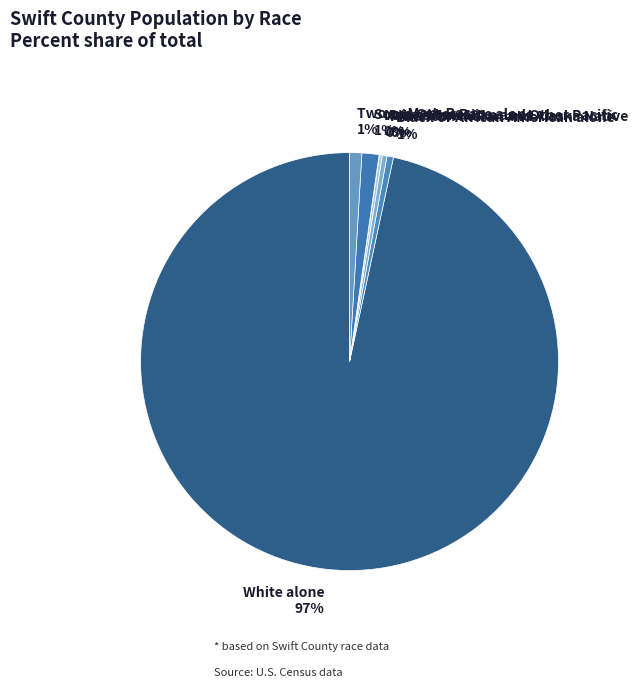

Which has a higher value, Black or African American alone or White alone?

White alone